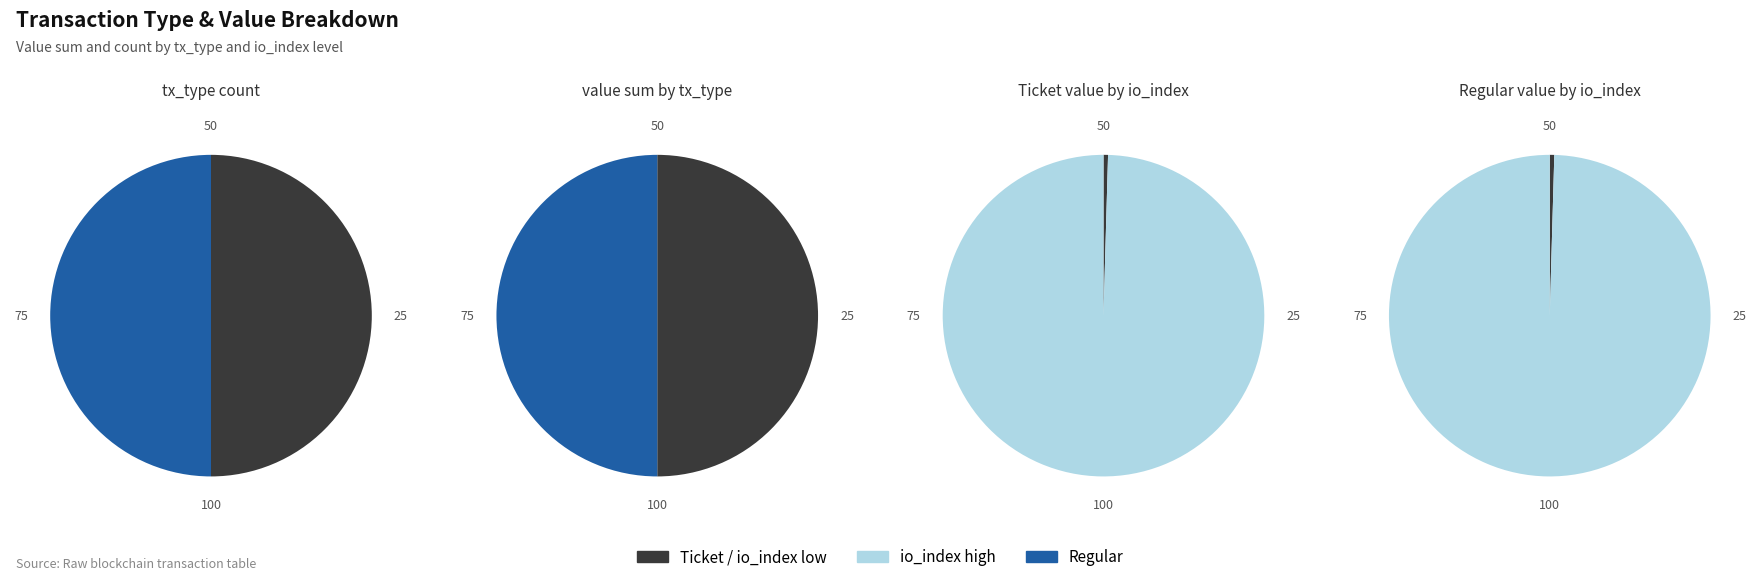

Rank the series by their maximum value, from highest to lowest.

Ticket, Regular